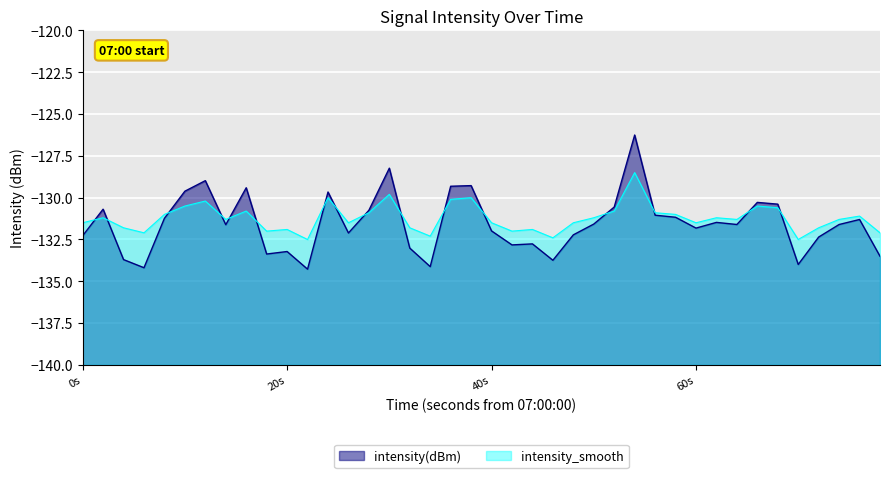

The intensity(dBm) series shows -73.9 at 40s. True or false?

False